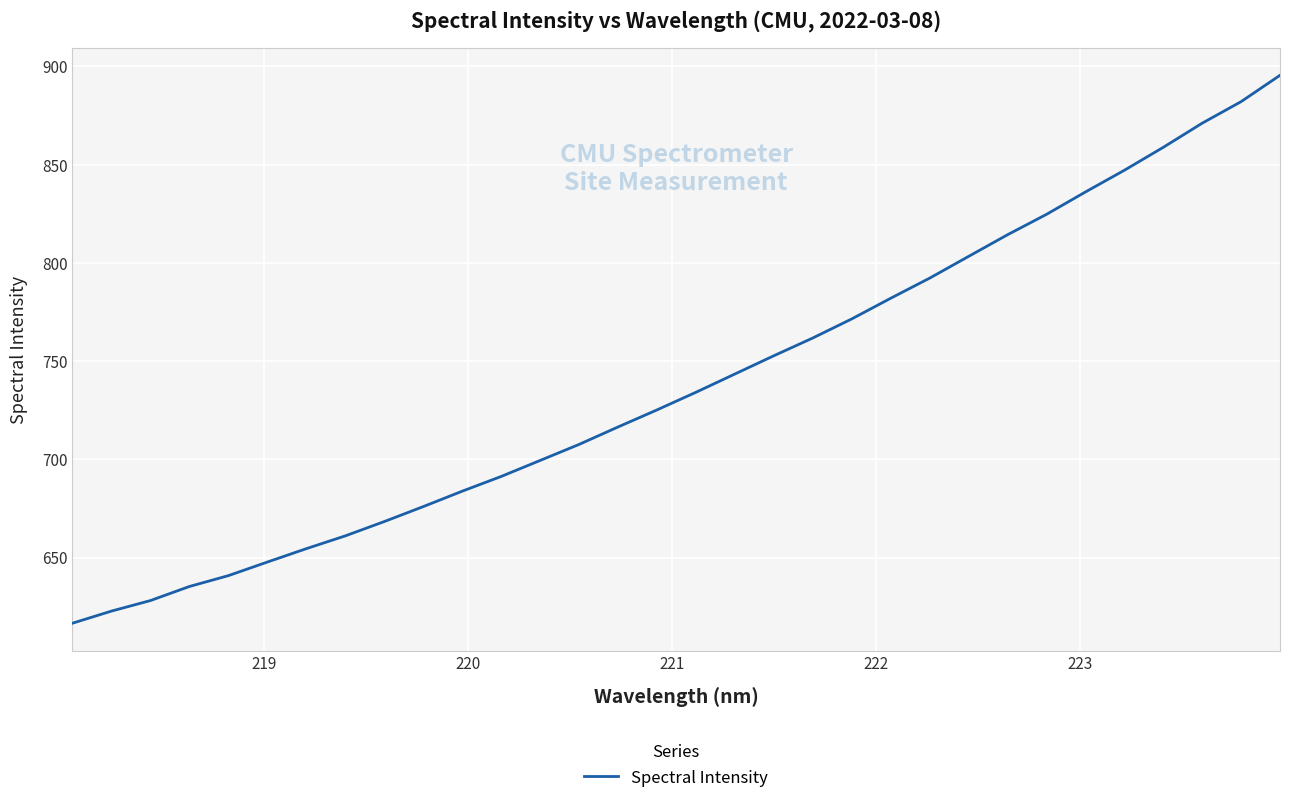

What is the maximum value shown in the chart?

895.5